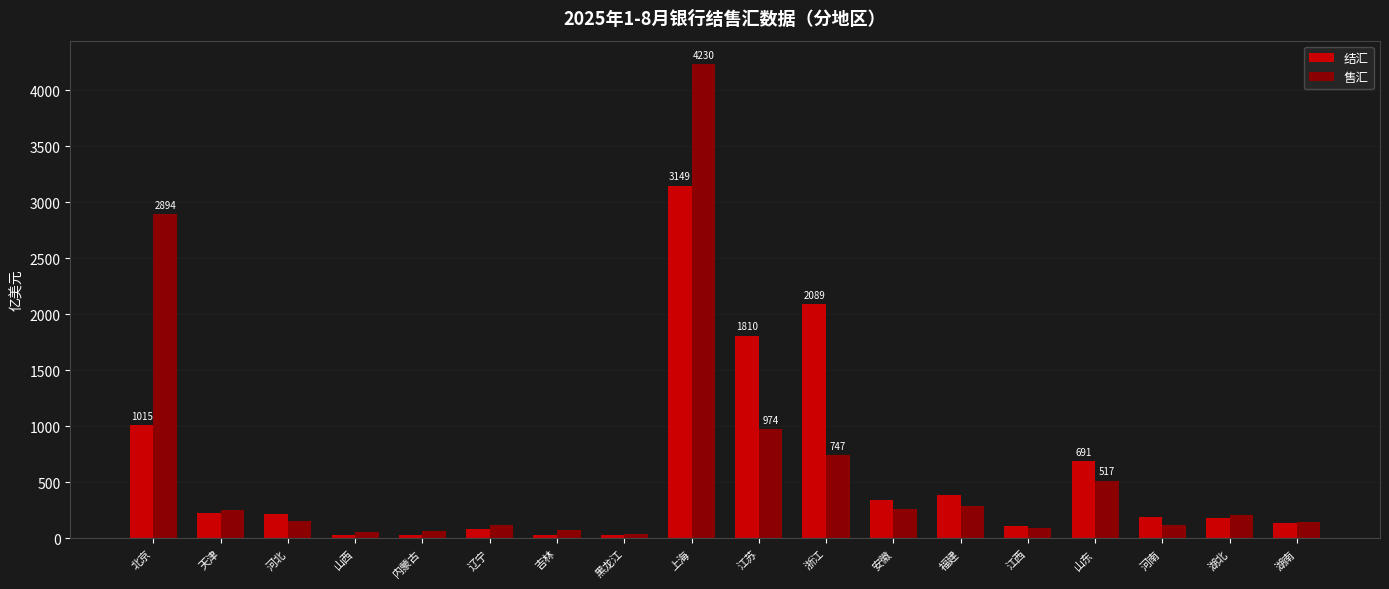

Read the 售汇 value at 湖南.

147.9